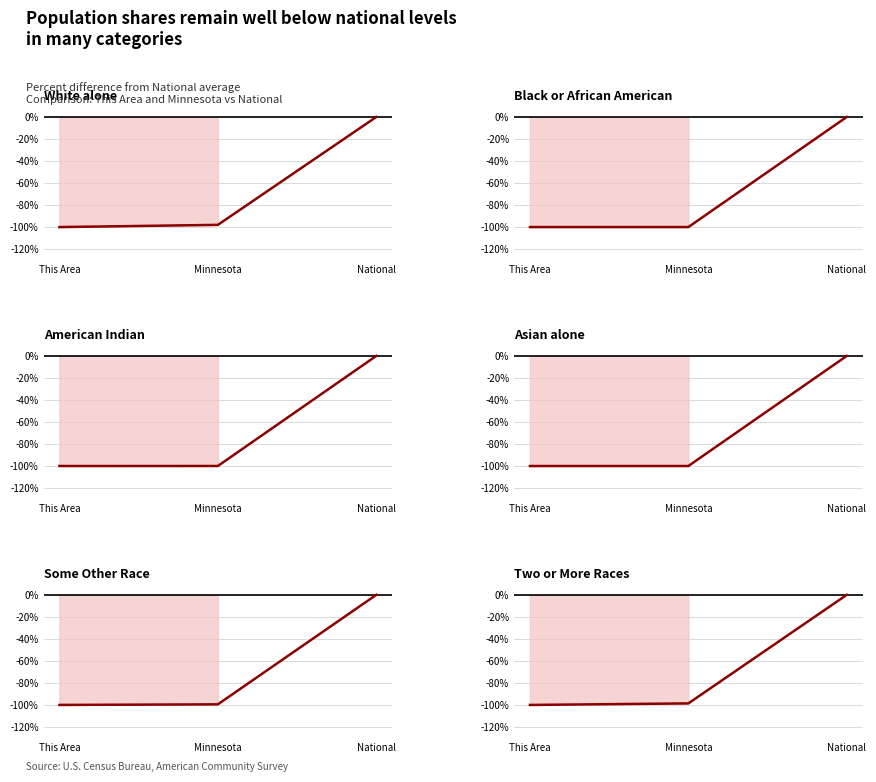

Reading right to left, what are all the values shown in this chart?

White alone: National=0.0	Minnesota=-98.0	This Area=-100.0
Black or African American: National=0.0	Minnesota=-100.0	This Area=-100.0
American Indian: National=0.0	Minnesota=-100.0	This Area=-100.0
Asian alone: National=0.0	Minnesota=-100.0	This Area=-100.0
Some Other Race: National=0.0	Minnesota=-99.5	This Area=-100.0
Two or More Races: National=0.0	Minnesota=-98.6	This Area=-100.0